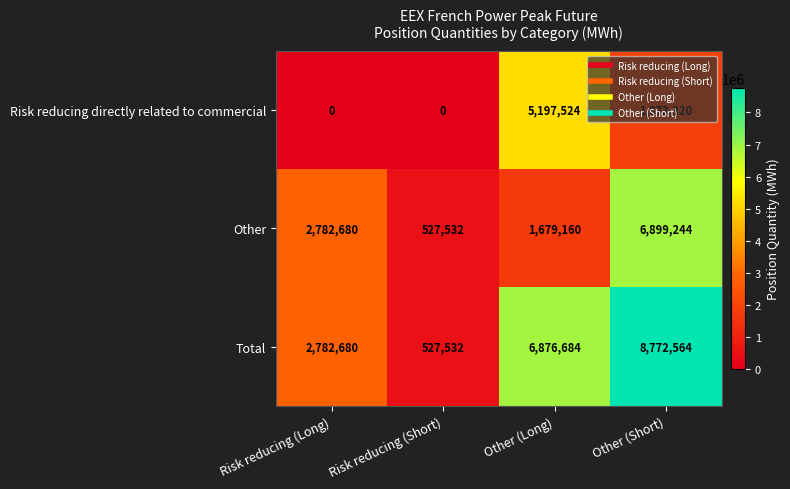

The Risk reducing directly related to commercial series shows 7805109 at Other (Long). True or false?

False